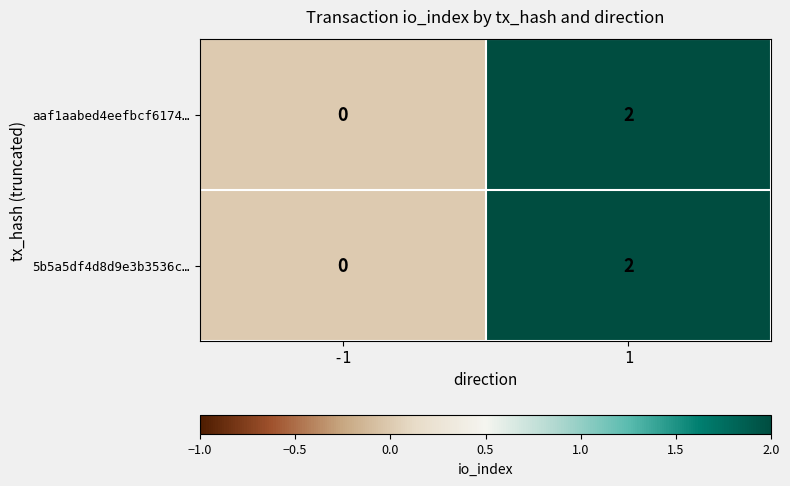

List the labels in order of aaf1aabed4eefbcf6174… value, smallest first.

-1, 1